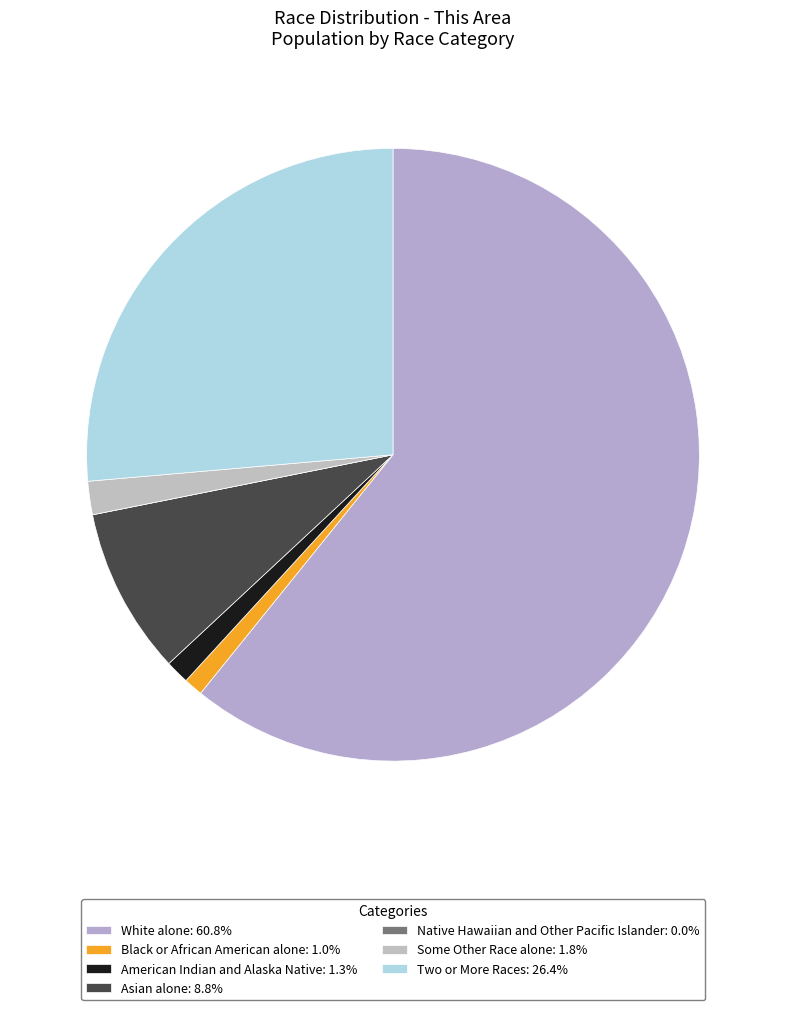

Which slice is the largest?

White alone